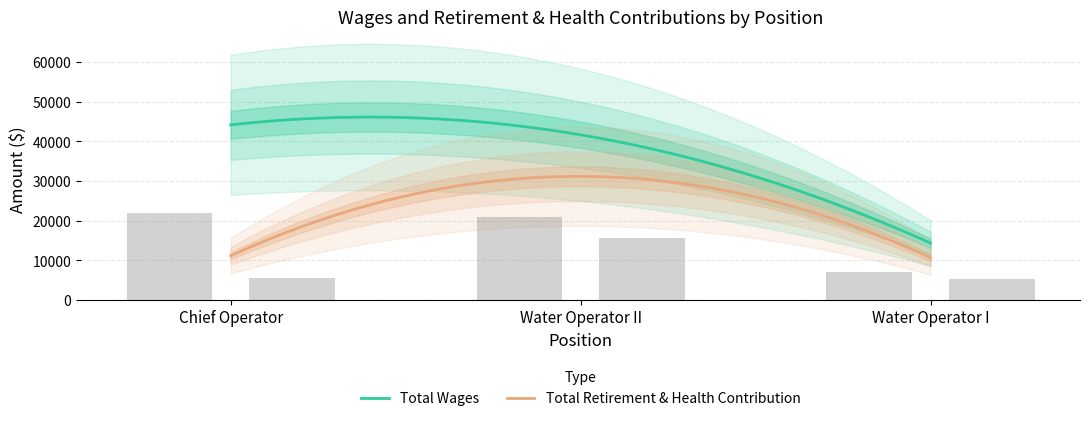

How many categories are shown in the chart?

3